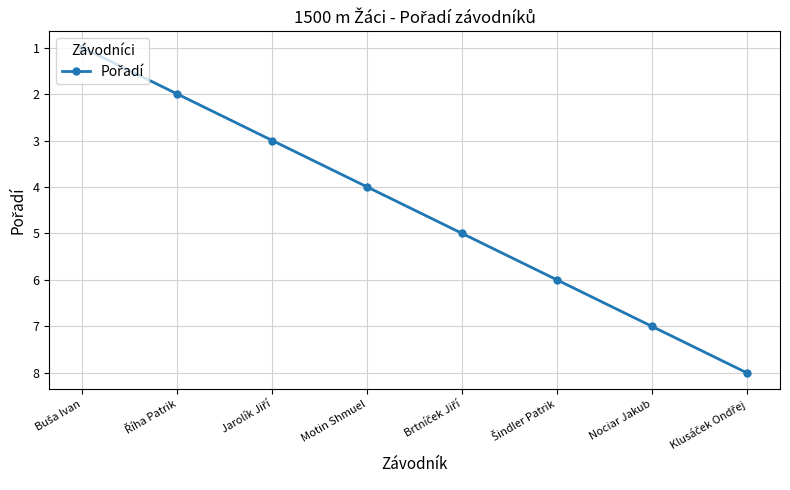

What is the difference between the maximum and minimum values?

7